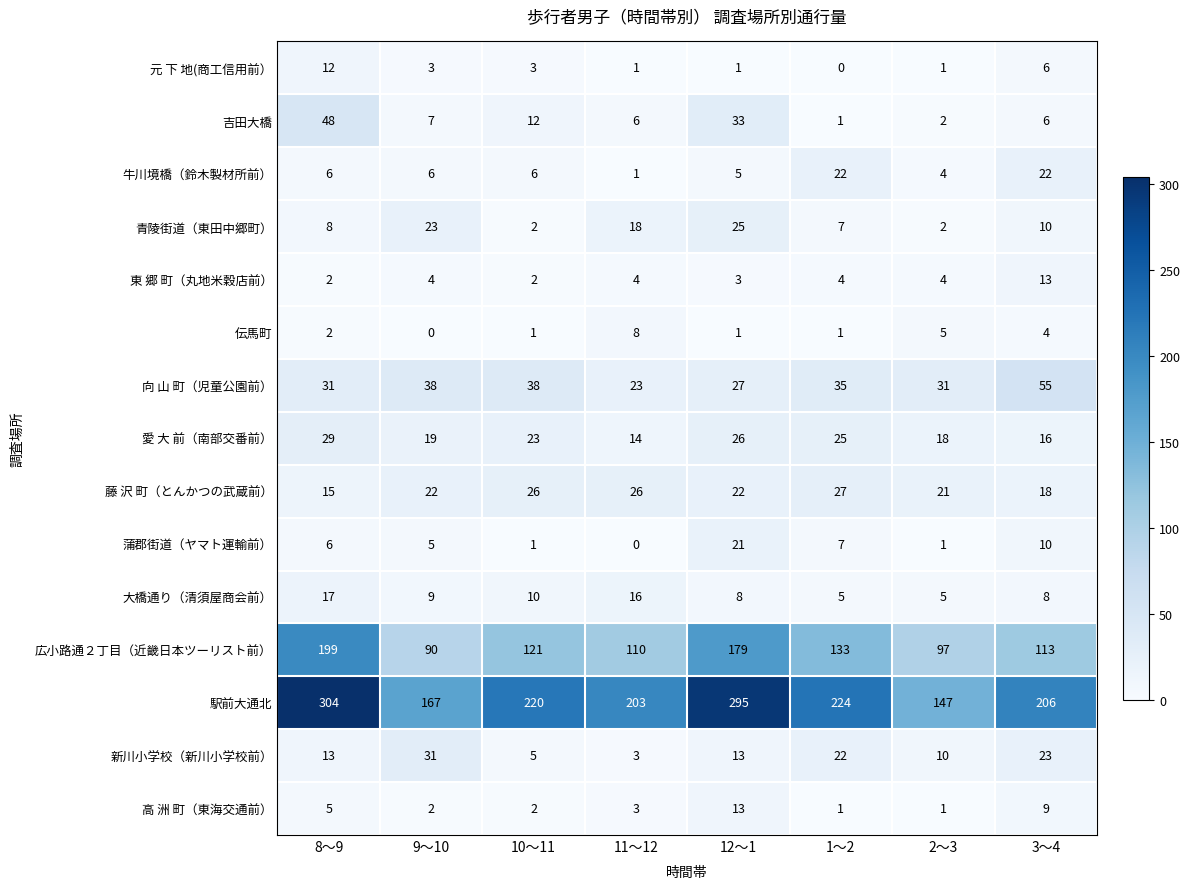

What is the average value of the 新川小学校（新川小学校前） series?

15